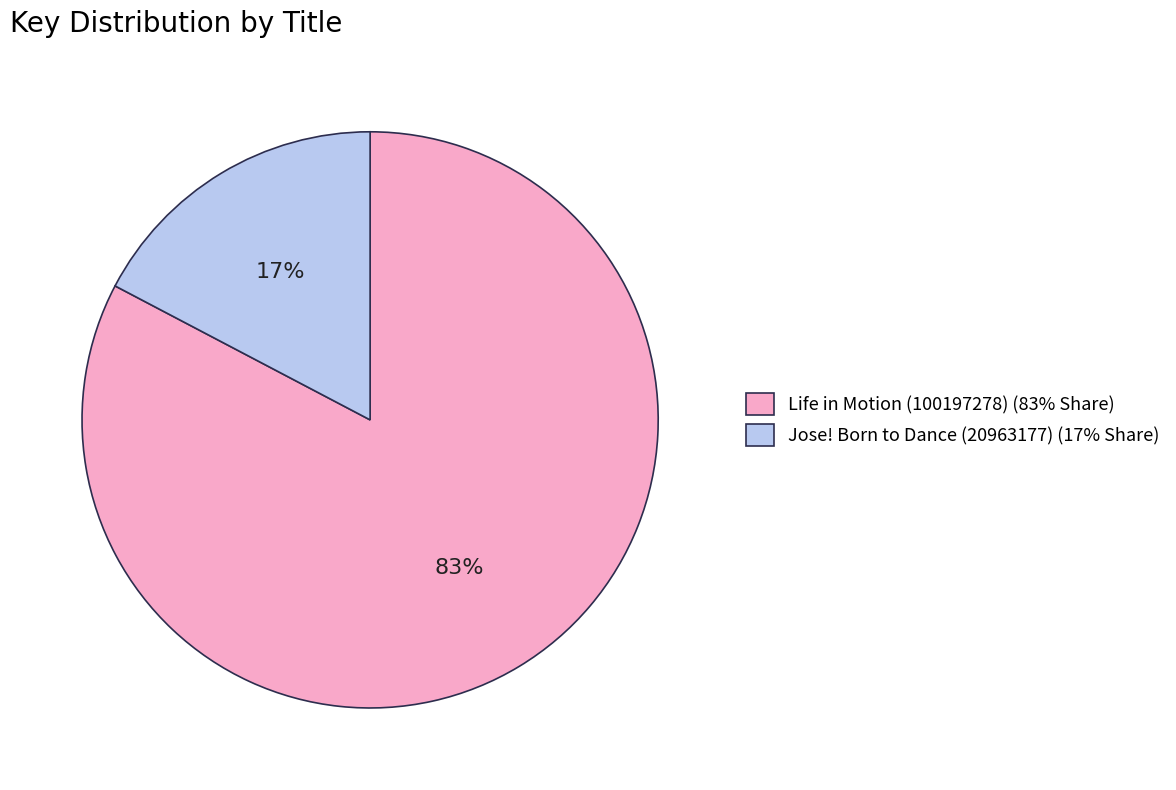

Is it true that Life in Motion (100197278) is 83% of the pie?

True